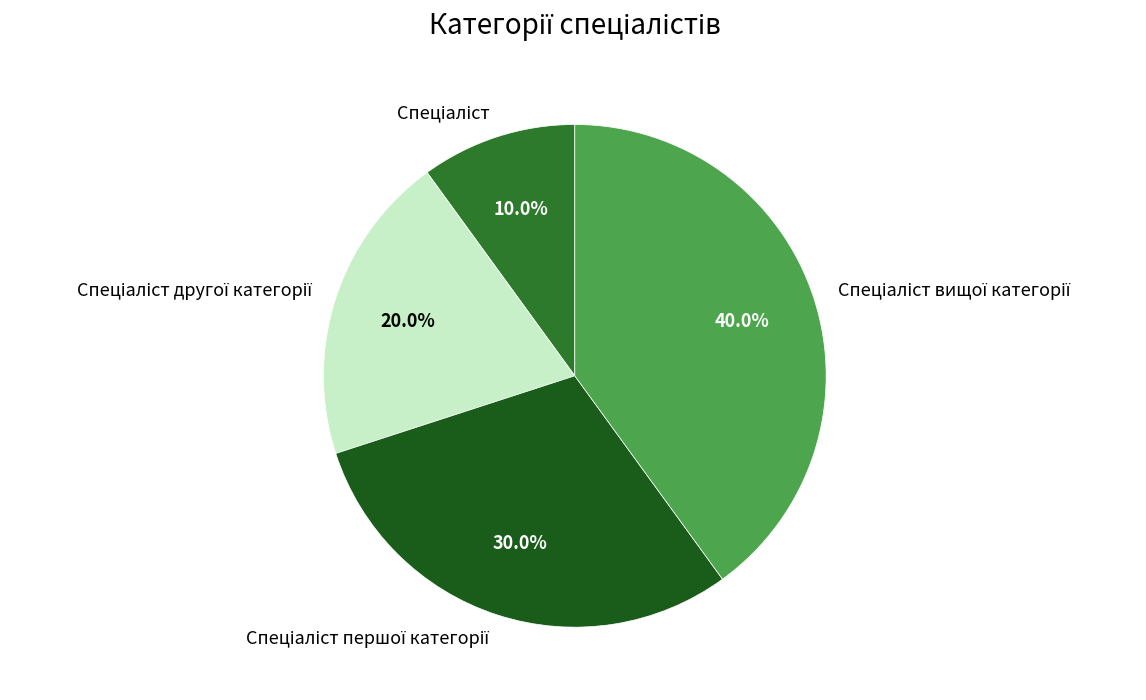

Does any single category account for the majority?

No